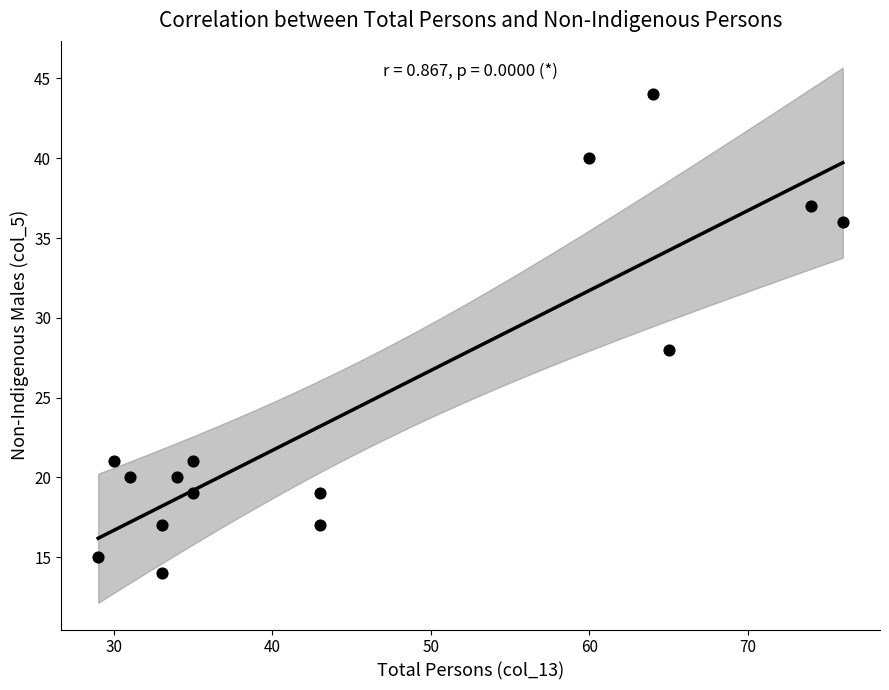

What is the range of Y values (max minus min)?

30